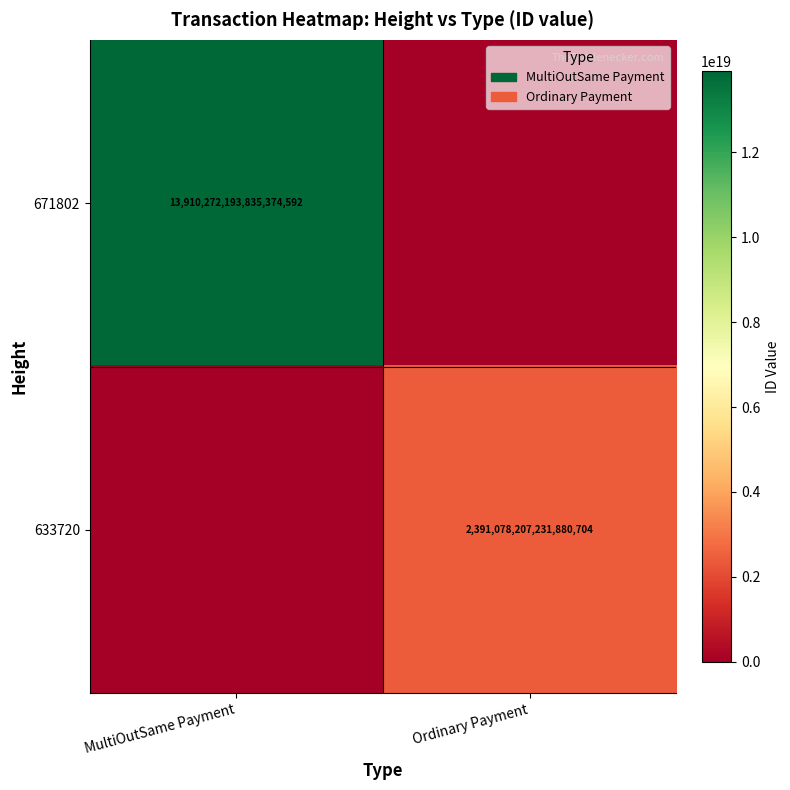

The value of 671802 at MultiOutSame Payment is 21283369845863731200. True or false?

False